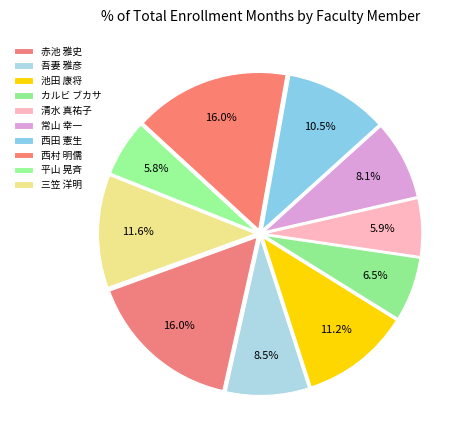

How many segments does this pie chart have?

10